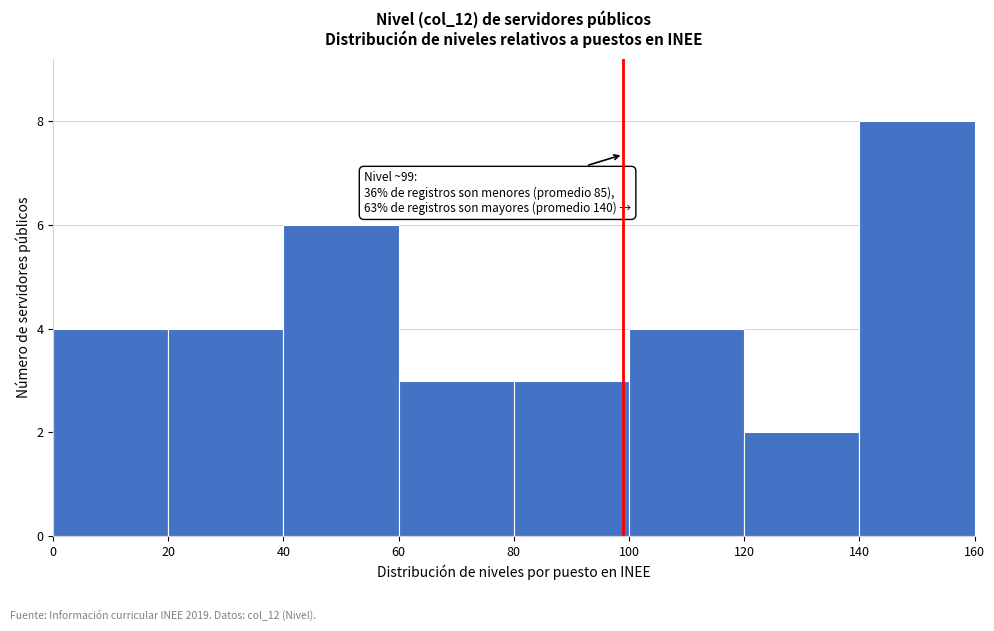

Which range on the x-axis has the tallest bar?

140 to 160